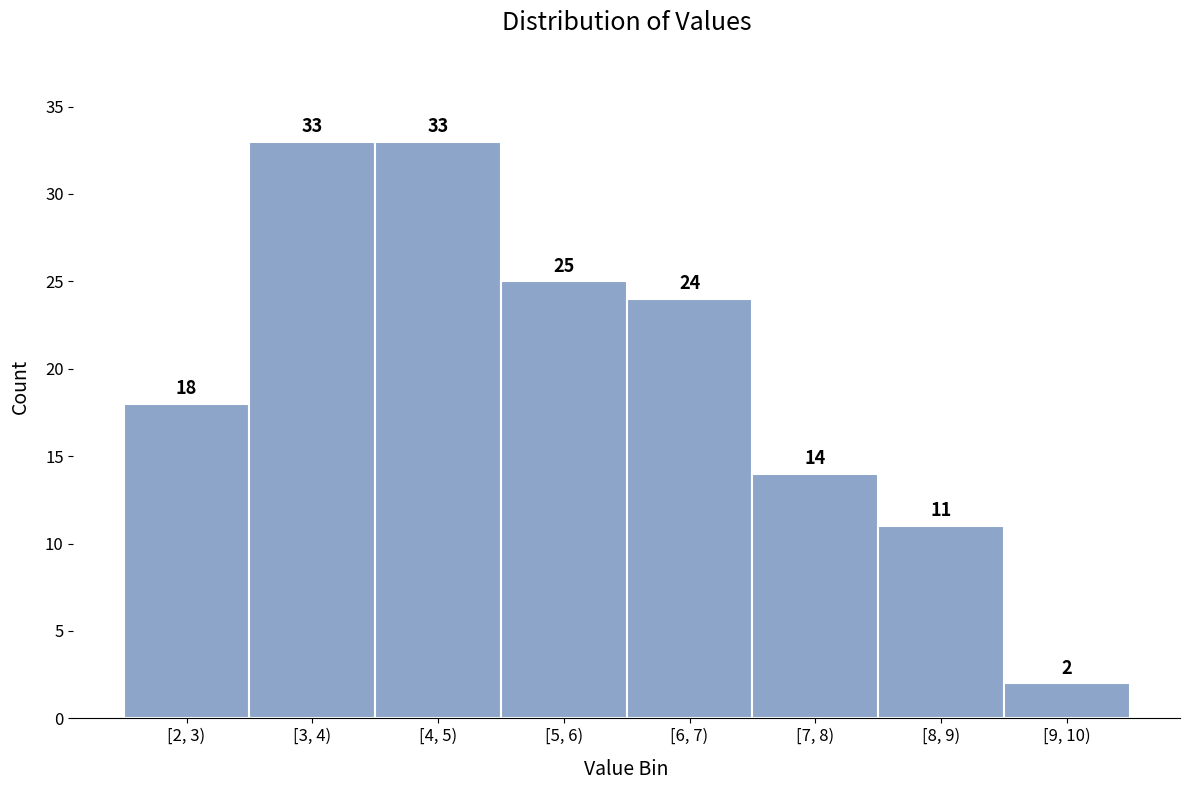

Reading right to left, transcribe all the data shown in this chart.

[9, 10)=2	[8, 9)=11	[7, 8)=14	[6, 7)=24	[5, 6)=25	[4, 5)=33	[3, 4)=33	[2, 3)=18